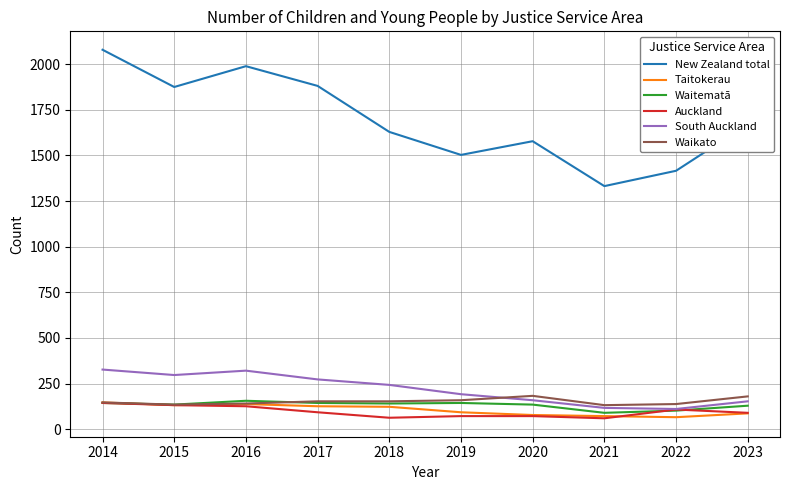

Read the South Auckland value at 2017.

273